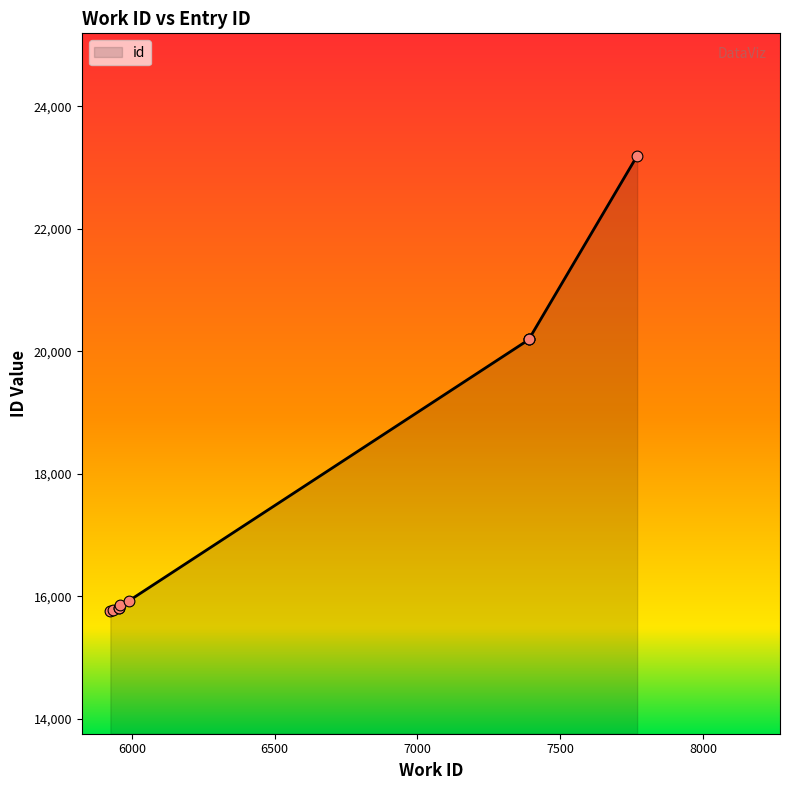

Between 7391 and 5956, which is larger?

7391